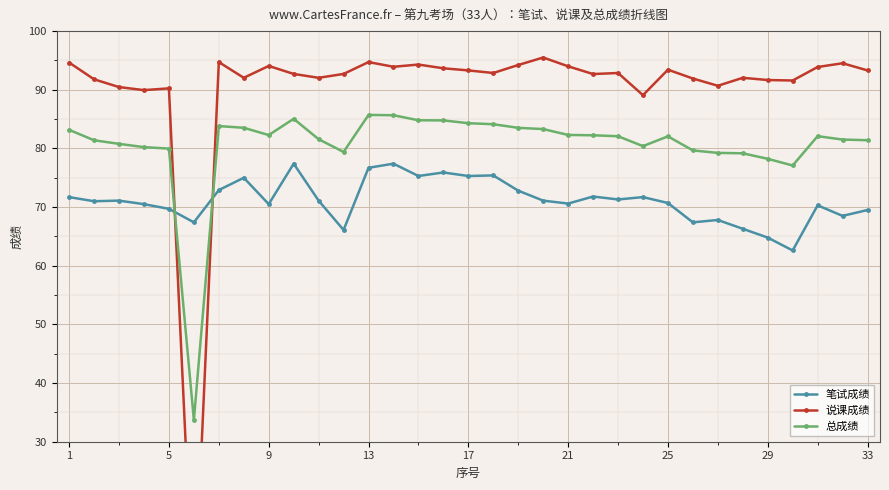

What is the difference between the maximum and minimum values in the 总成绩 series?

52.0